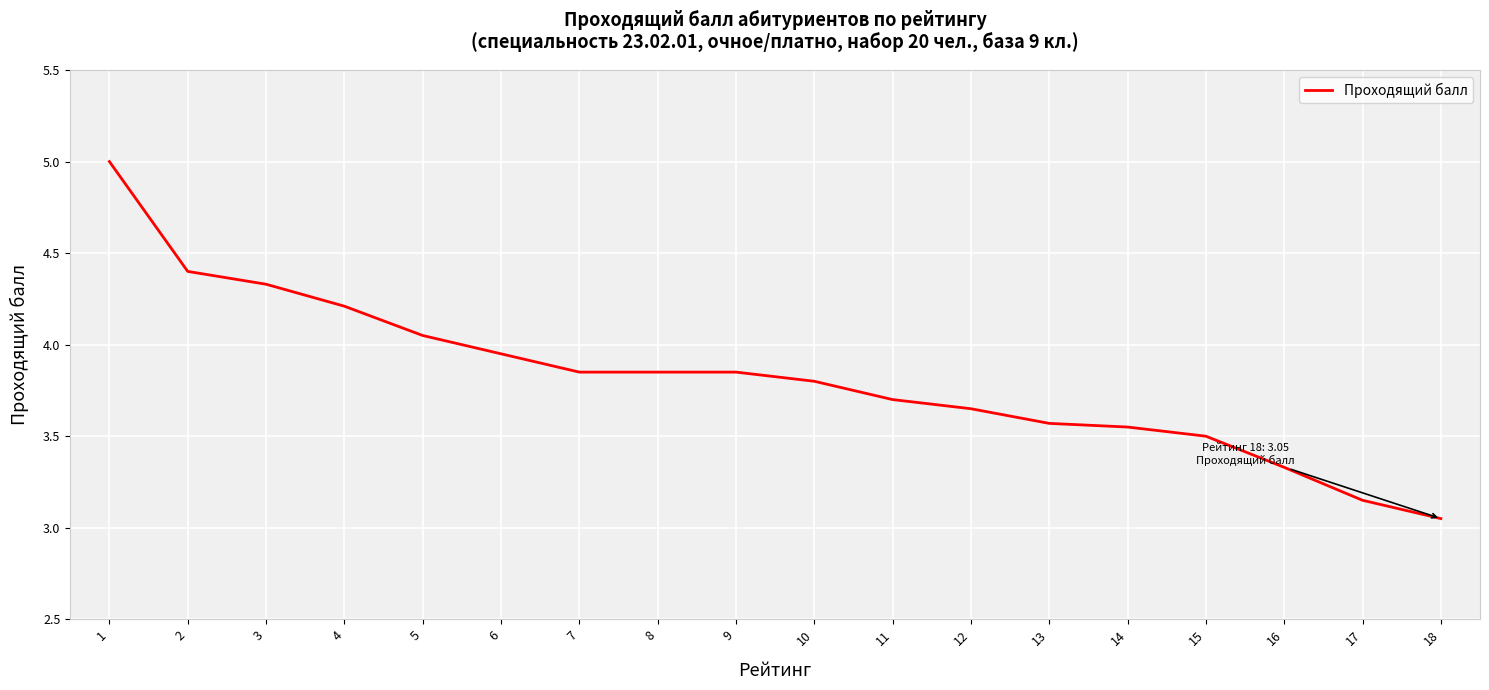

What is the difference between the values at 5 and 14?

0.5